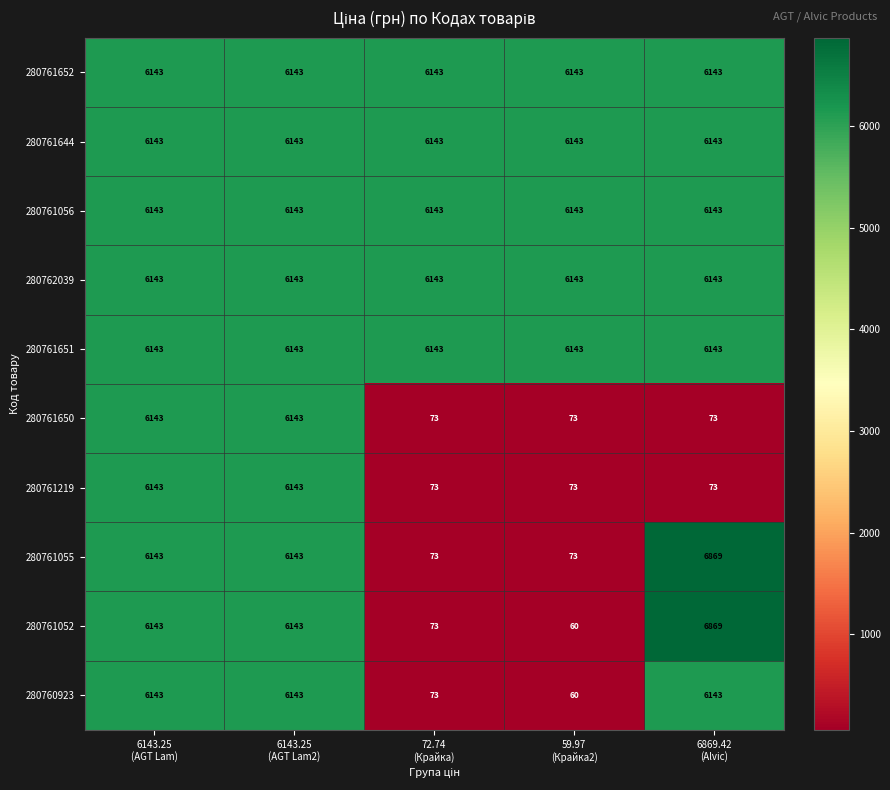

What is the maximum value for 280761650?

6143